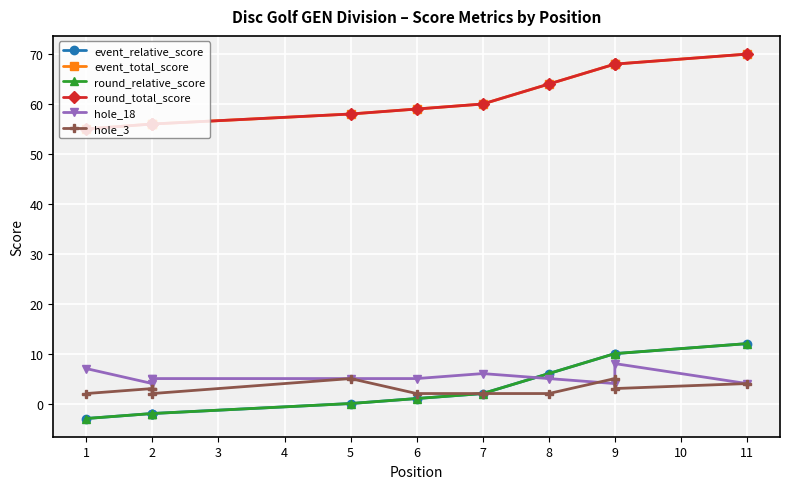

Count the number of categories in the chart.

11